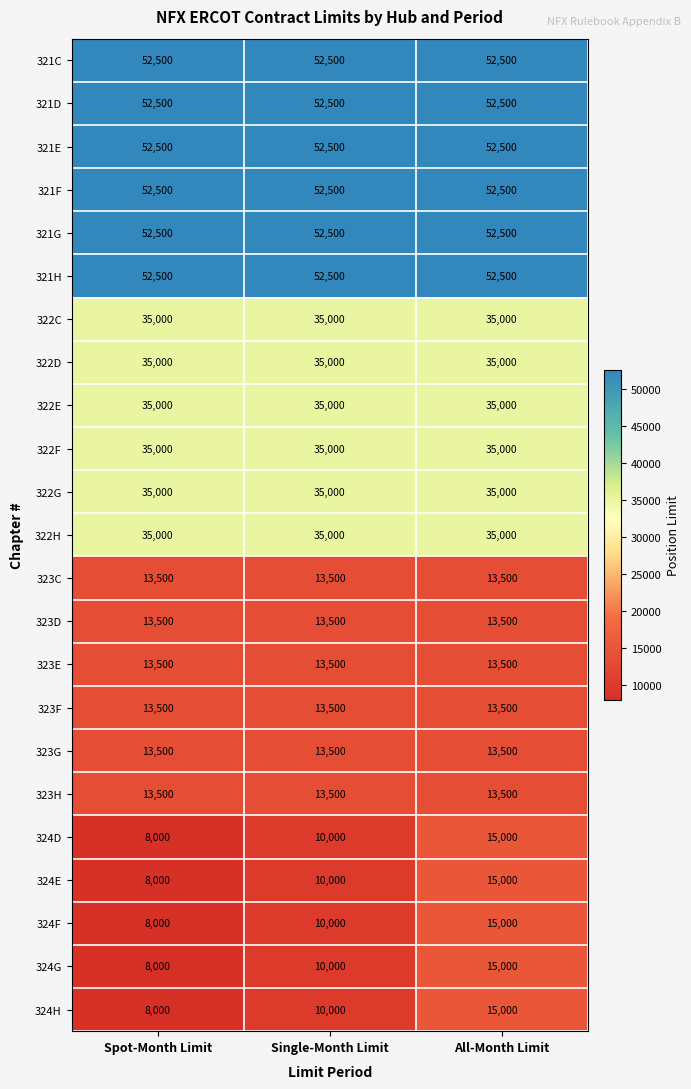

The value of 323F at Single-Month Limit is 18207. True or false?

False